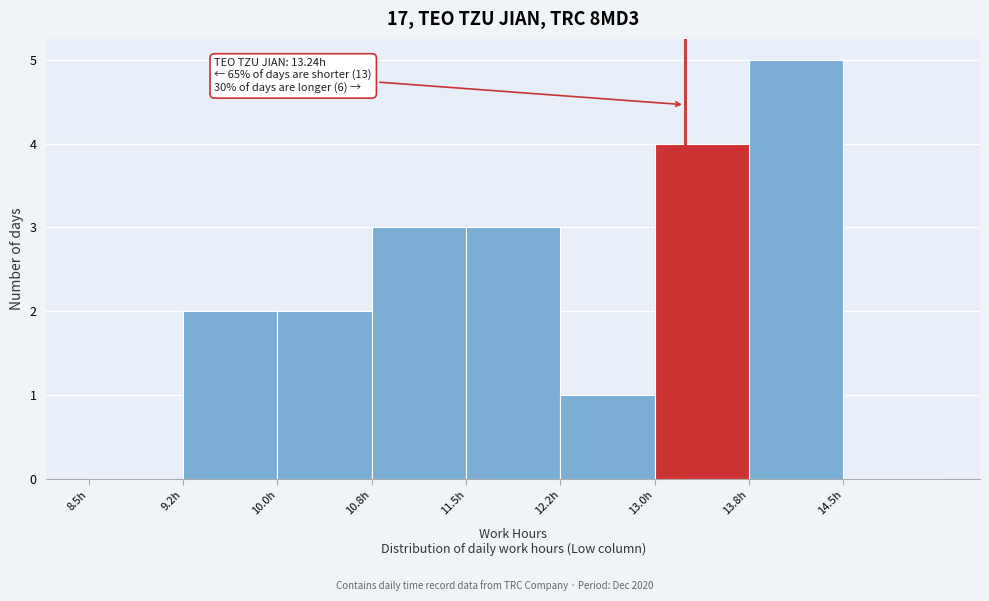

Over which range of the x-axis is the bar tallest?

13.75 to 14.50